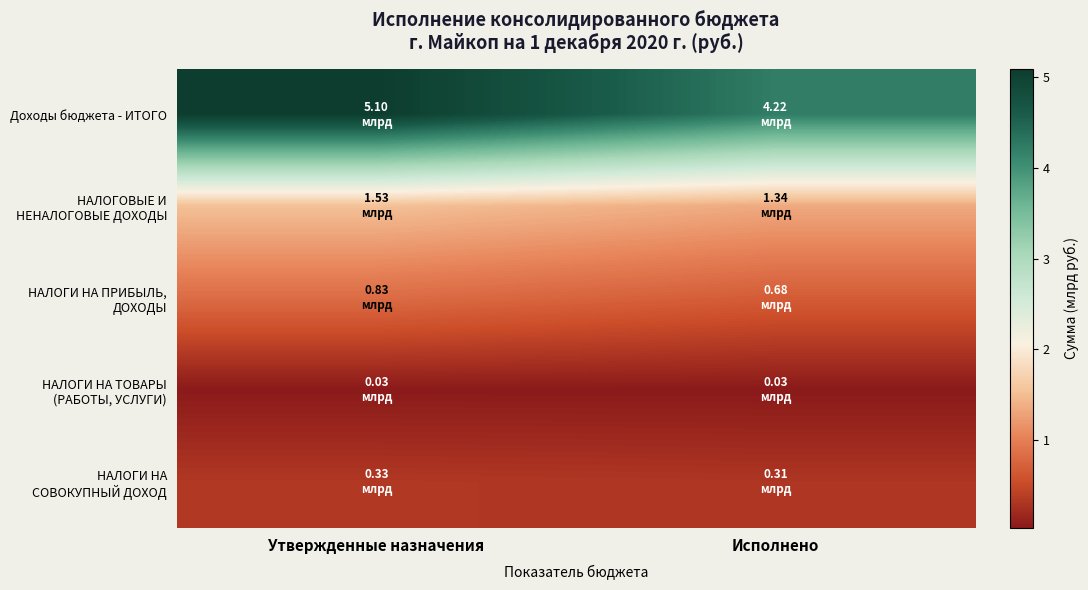

At how many categories does at least one series exceed 2?

2